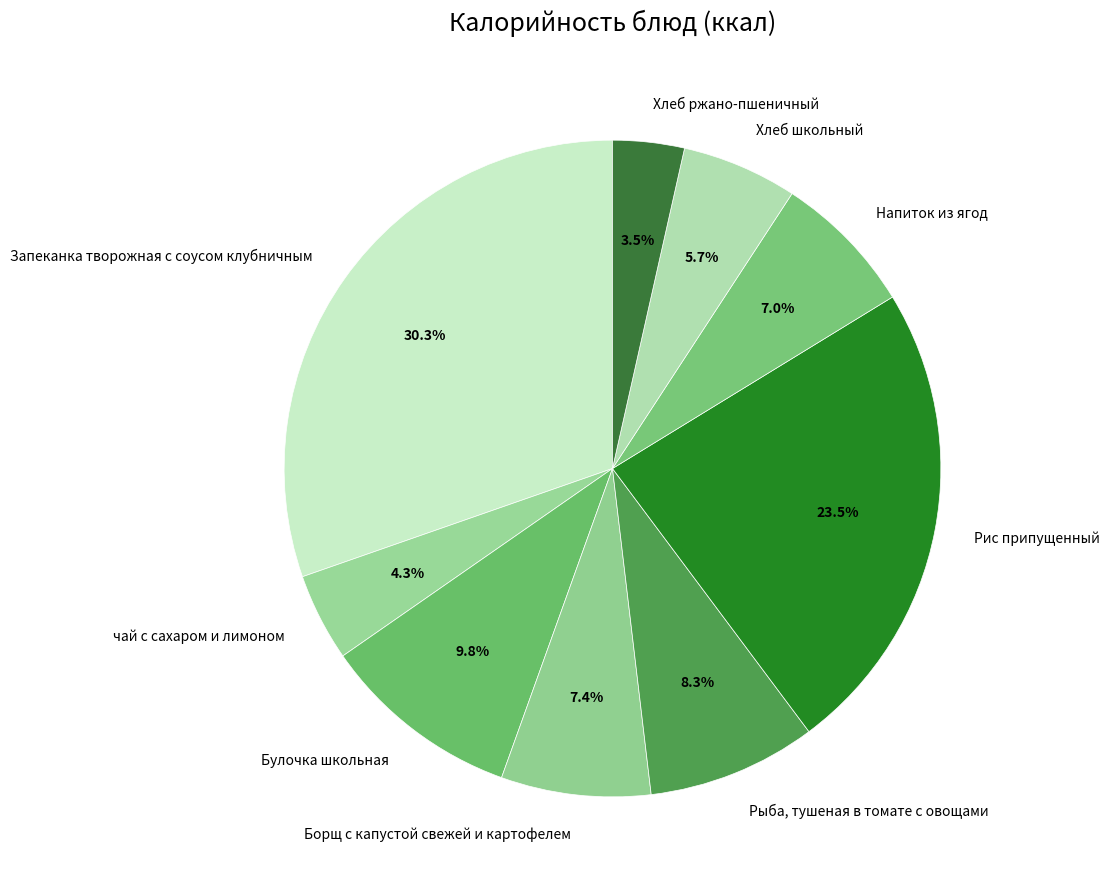

Is it true that Борщ с капустой свежей и картофелем is 1% of the pie?

False